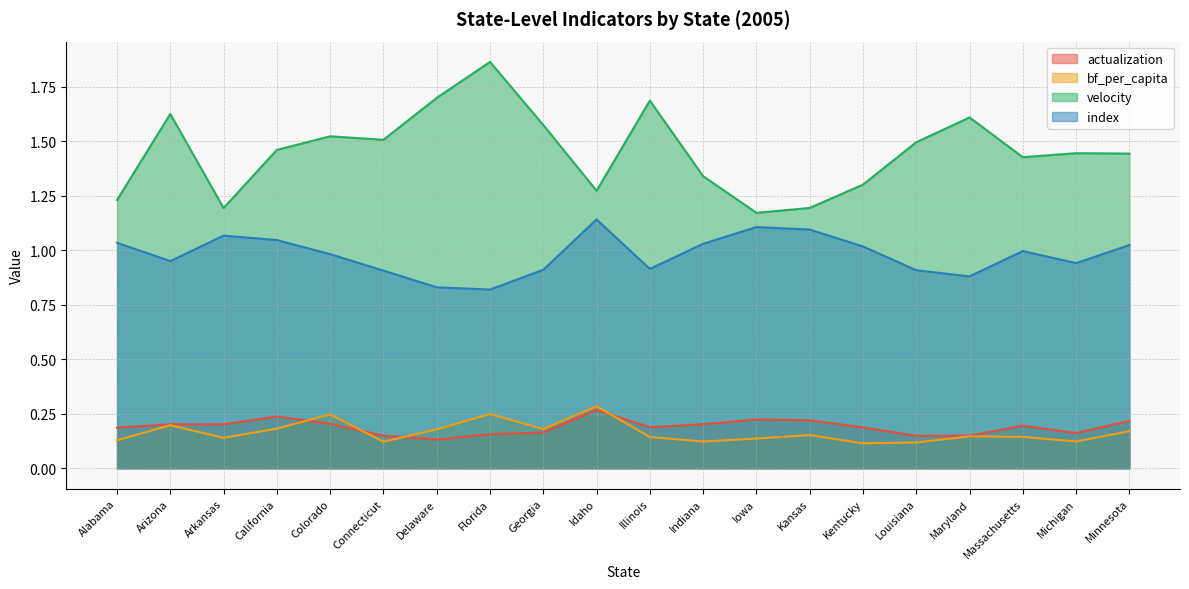

What is the average value of the actualization series?

0.2